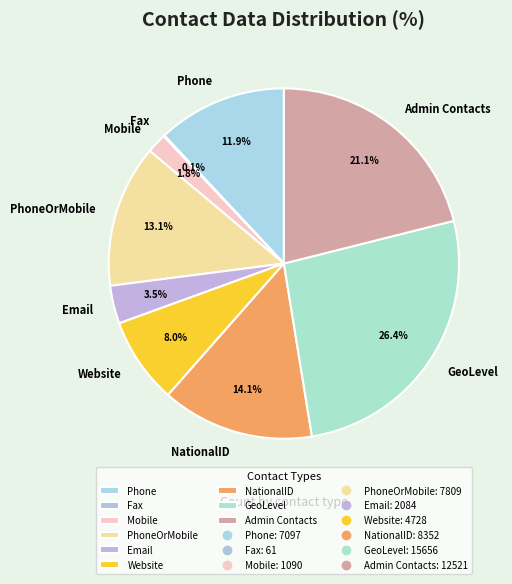

To the nearest percent, what is the average slice percentage?

11%